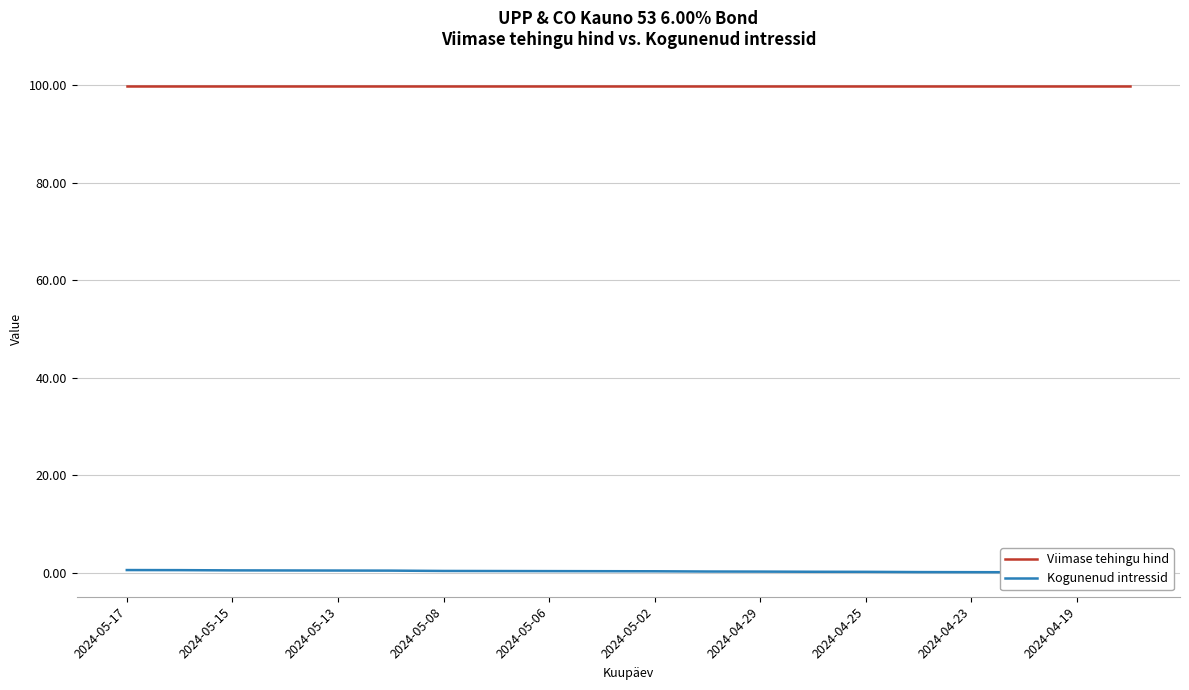

How many categories are shown in the chart?

20